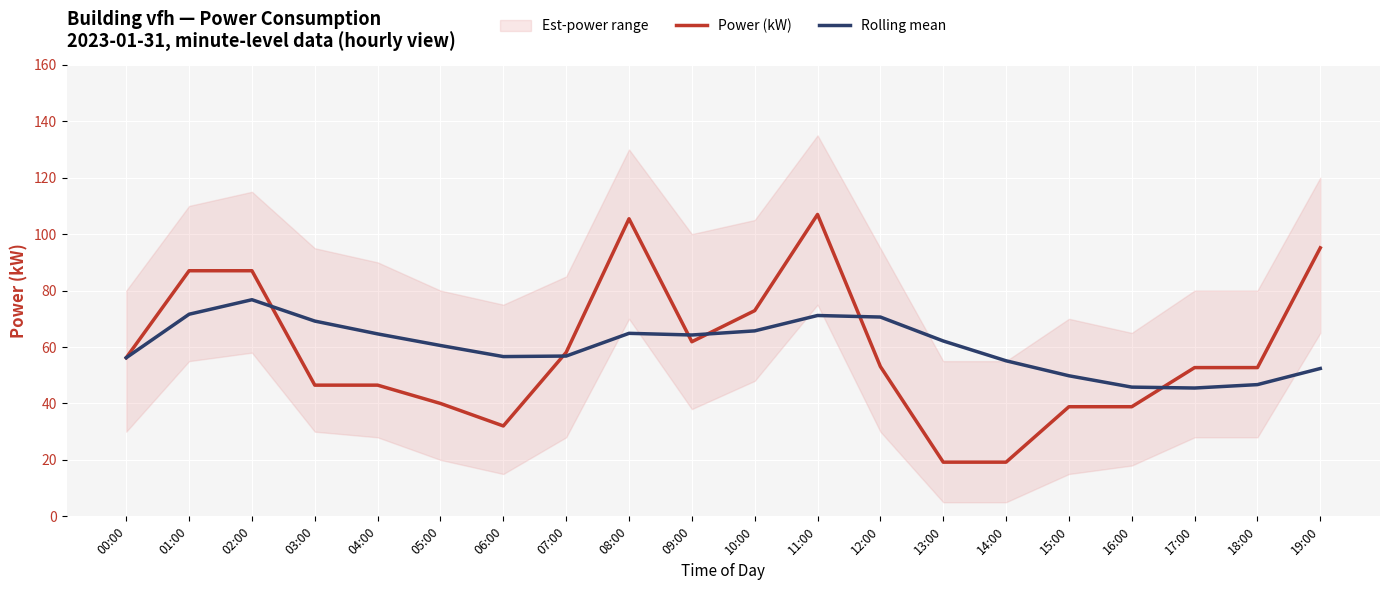

What is the spread (max minus min) of values at 14:00?

35.9